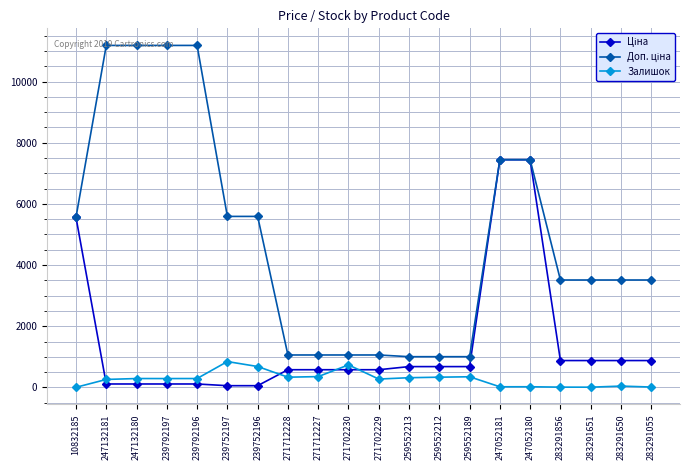

What value does the Залишок series have at 283291856?

9.0